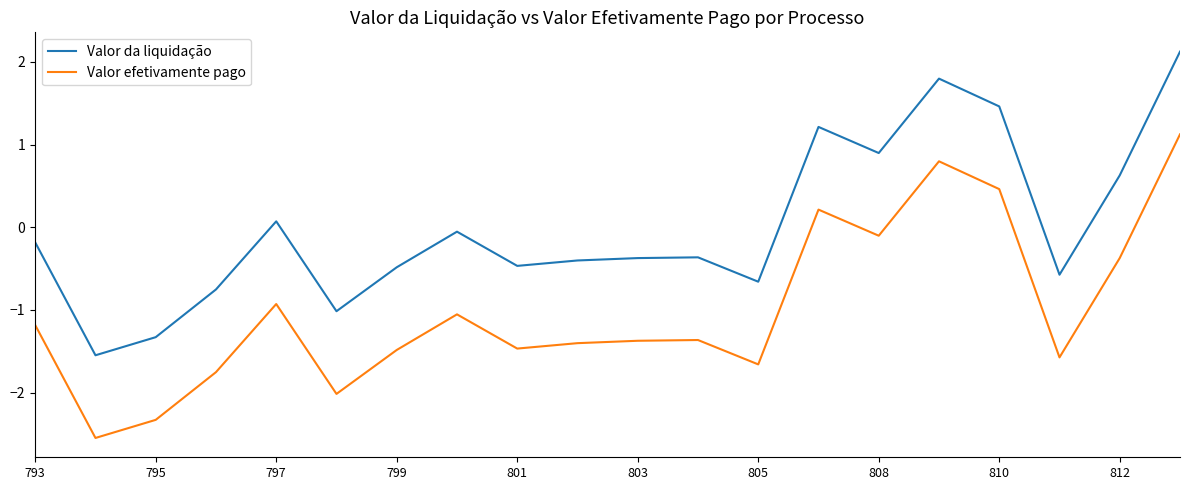

What is the difference between the maximum and minimum values in the Valor da liquidação series?

3.7